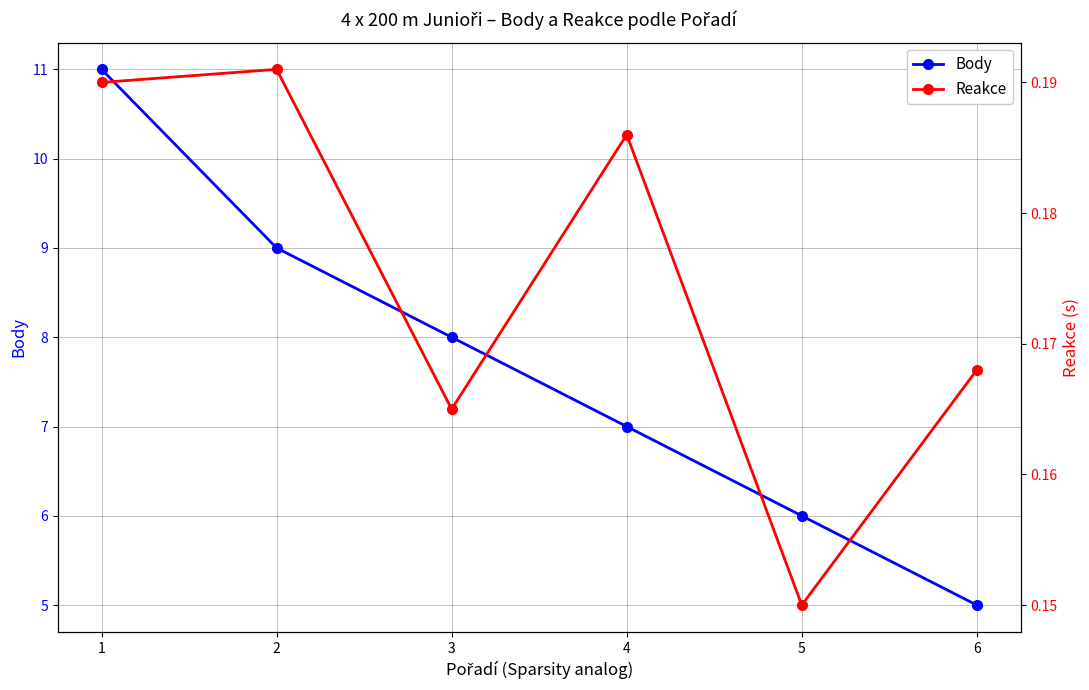

List the series in order of their overall mean, highest first.

Body, Reakce